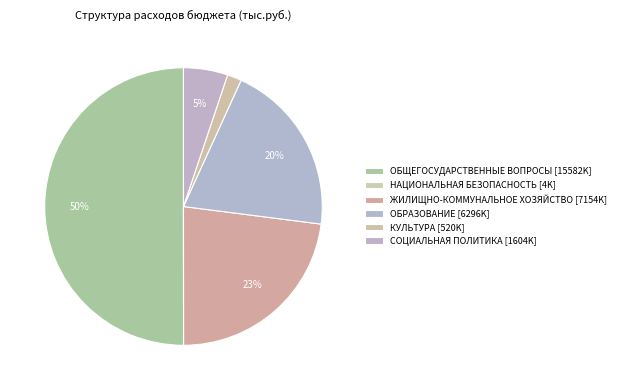

What is the smallest slice in the pie chart?

НАЦИОНАЛЬНАЯ БЕЗОПАСНОСТЬ